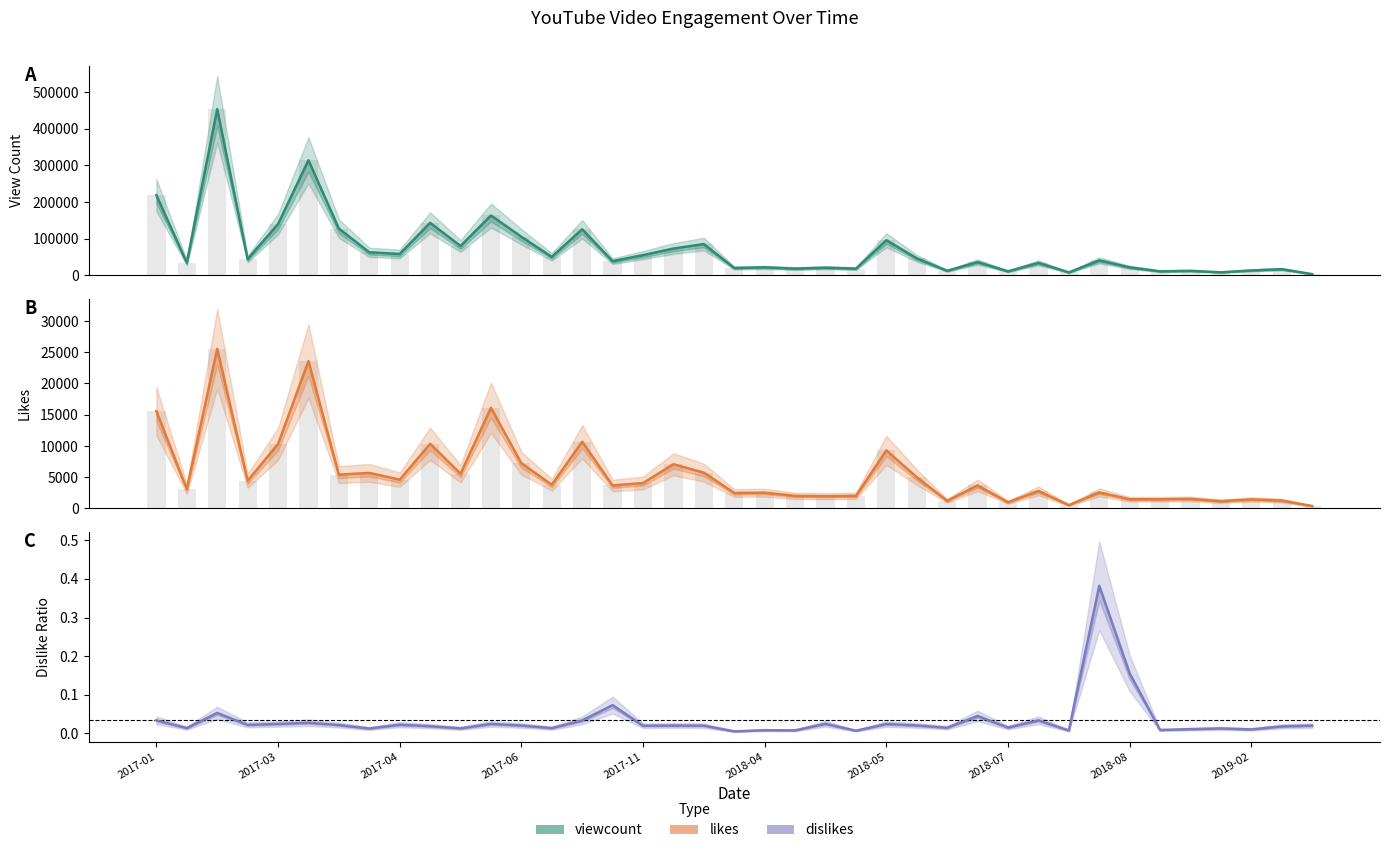

Is it true that viewcount equals 139939 at 2017-03?

True